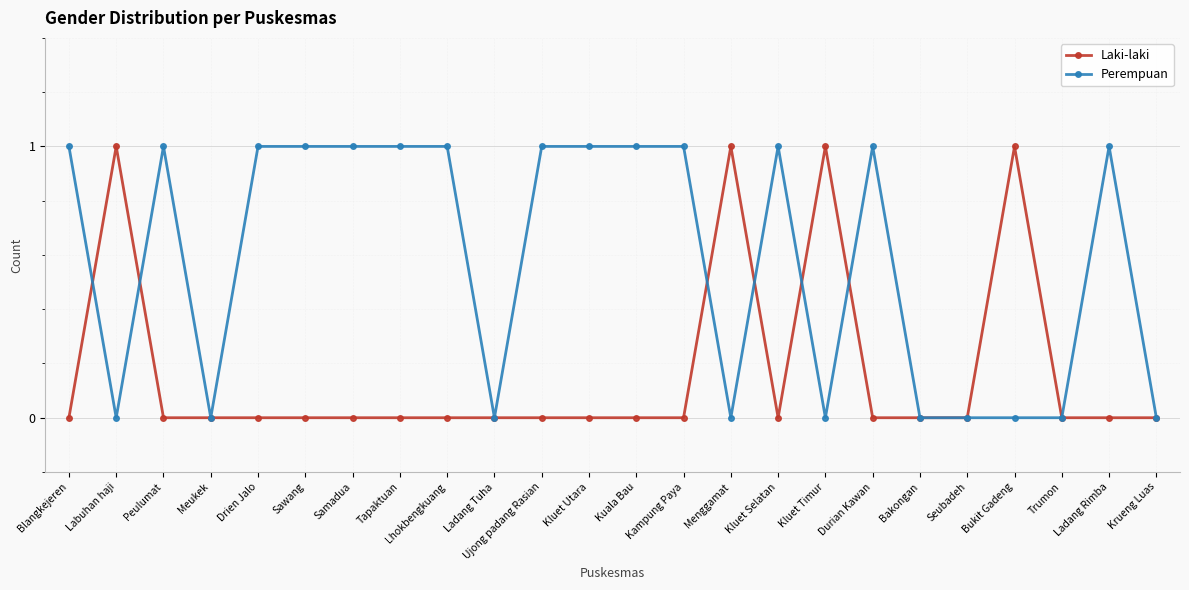

Does the chart display data point markers on the line(s)?

Yes